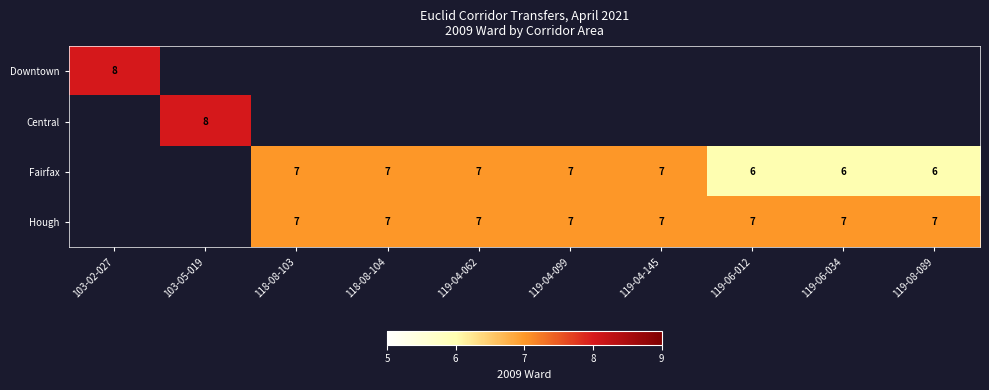

The value of Hough at 119-04-099 is 7. True or false?

True